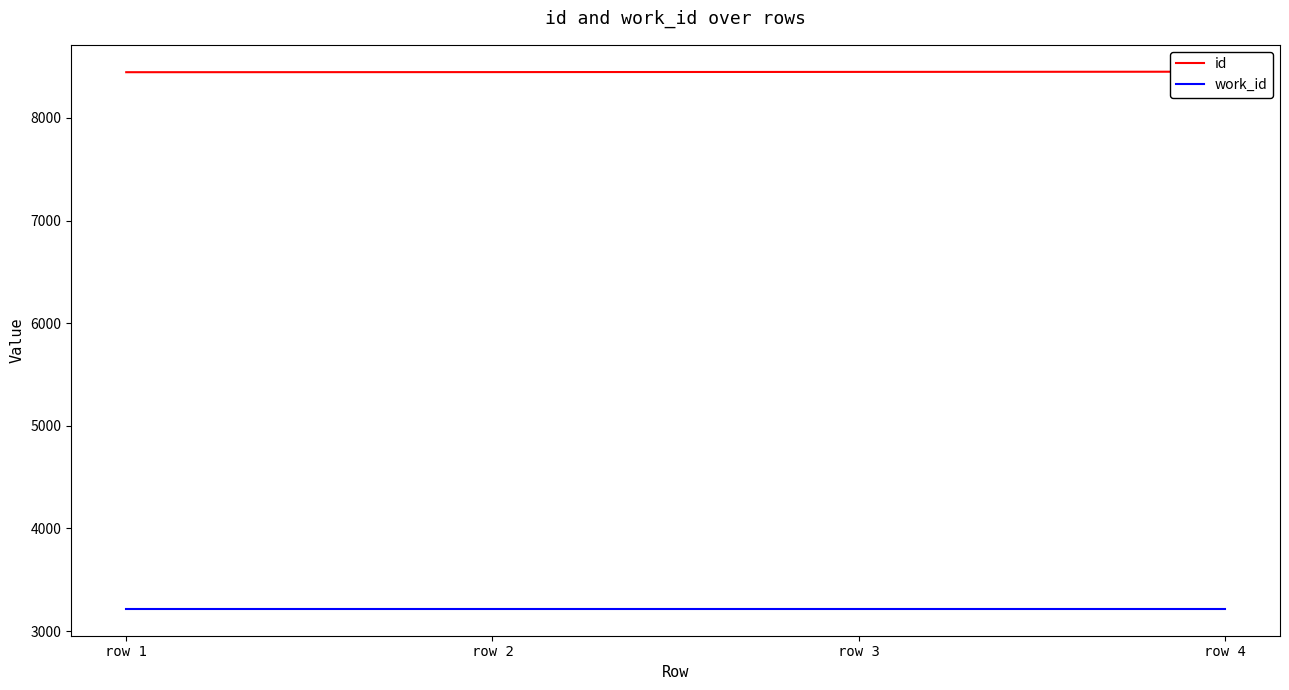

What is the total value across all series at row 2?

11663